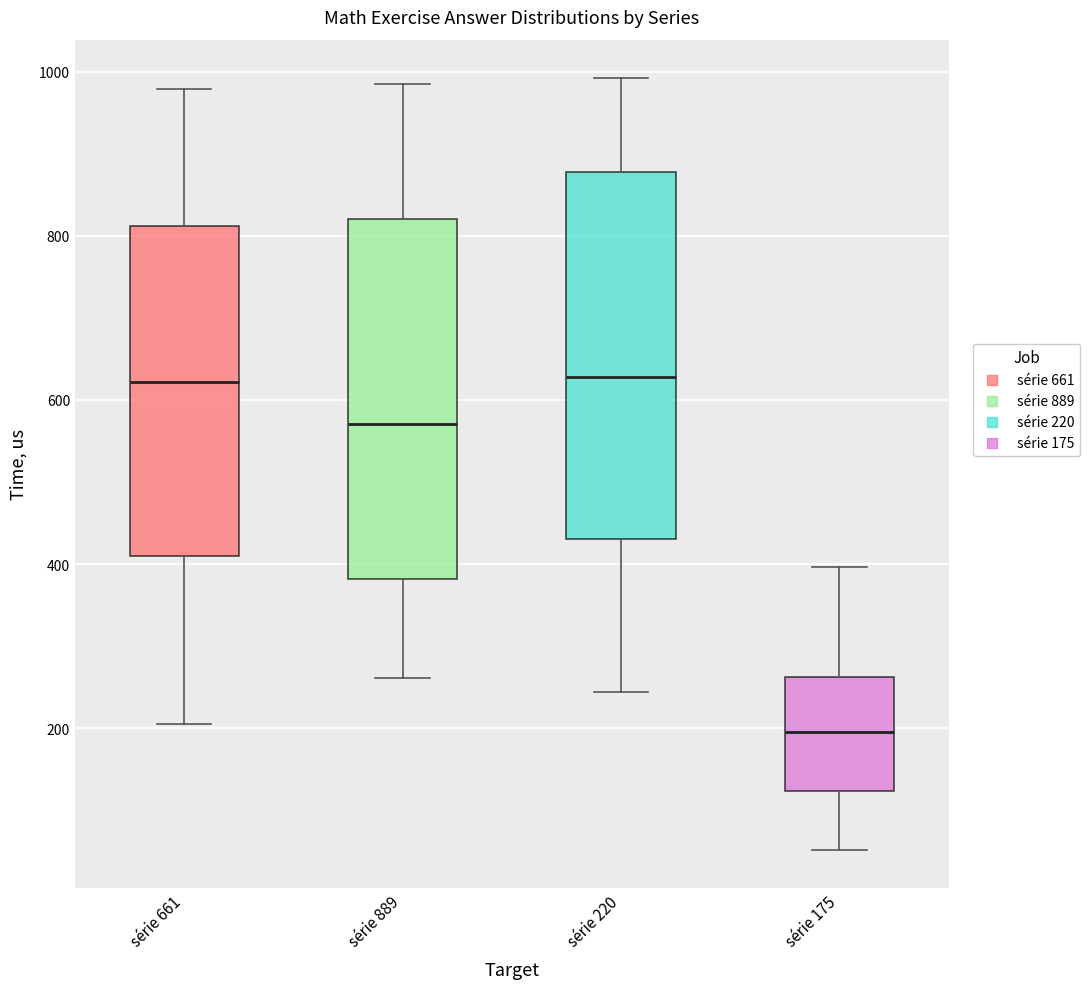

Reading left to right, transcribe this box plot: for each box, give where its median line is, the range the box spans, and where its two whiskers end, as read against the y-axis. The values are not printed on the chart, so give them approximately, as read against the axis.

série 661: median 620, box 420 to 820, whiskers 200 to 980
série 889: median 580, box 380 to 820, whiskers 260 to 980
série 220: median 620, box 440 to 880, whiskers 240 to 1000
série 175: median 200, box 120 to 260, whiskers 60 to 400